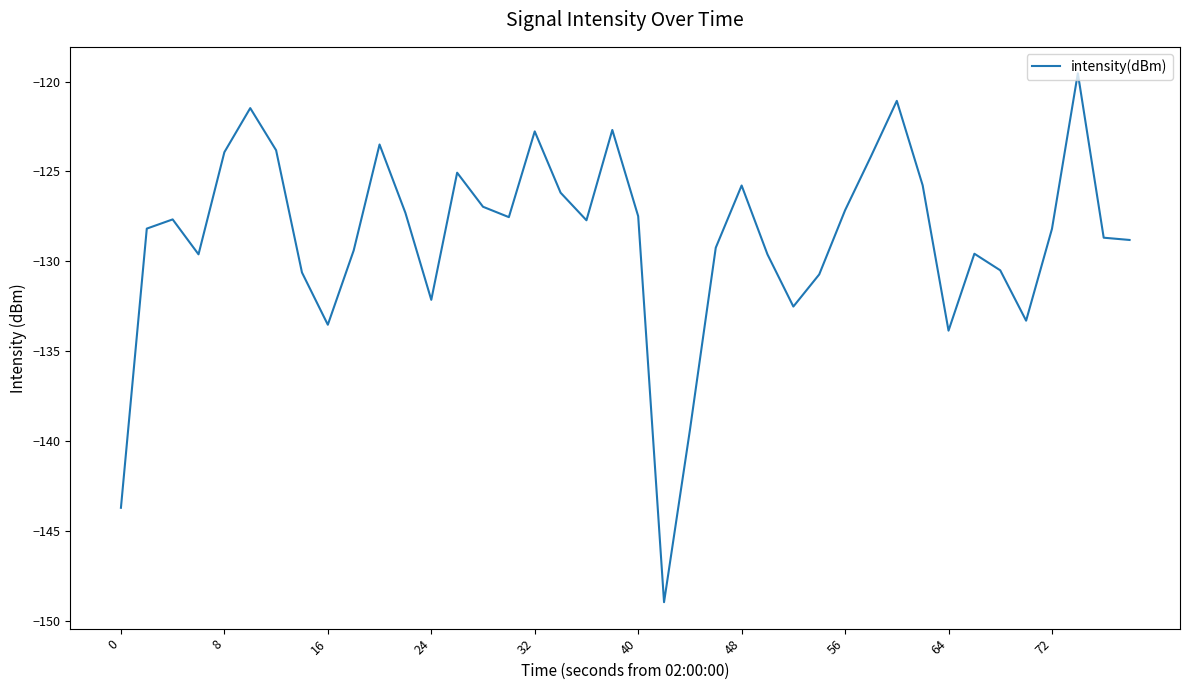

What is the difference between the maximum and minimum values?

29.4